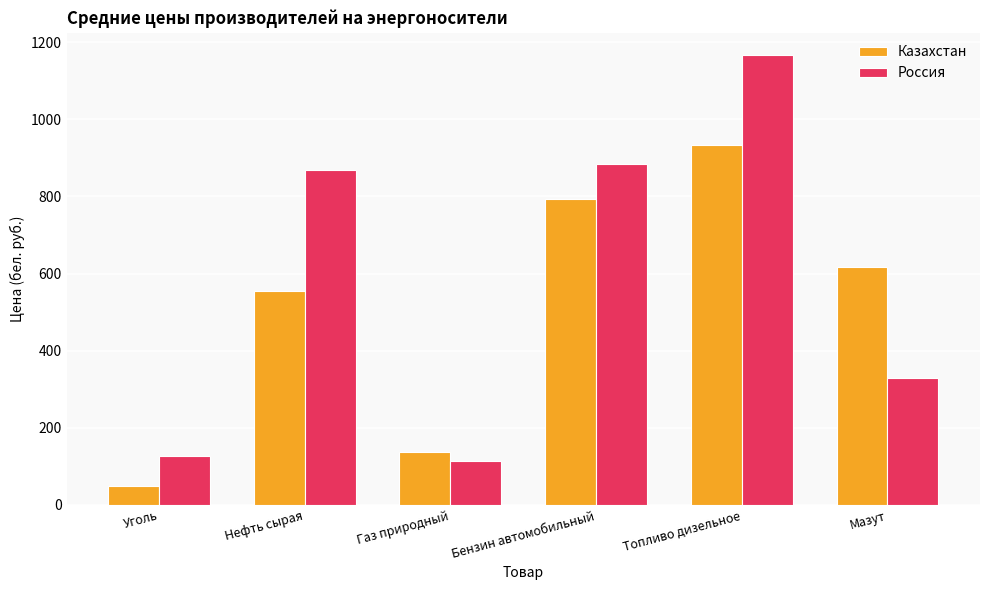

How many categories are shown in the chart?

6